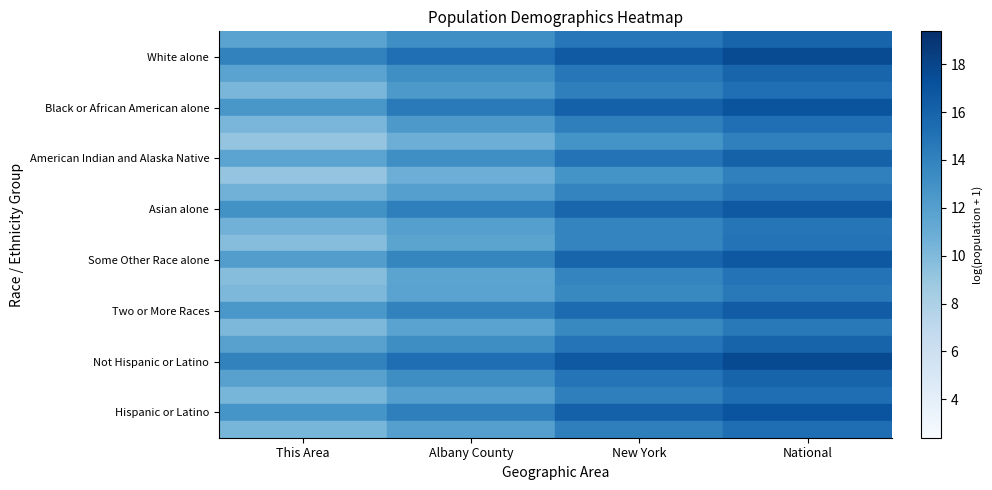

Count the number of categories in the chart.

4